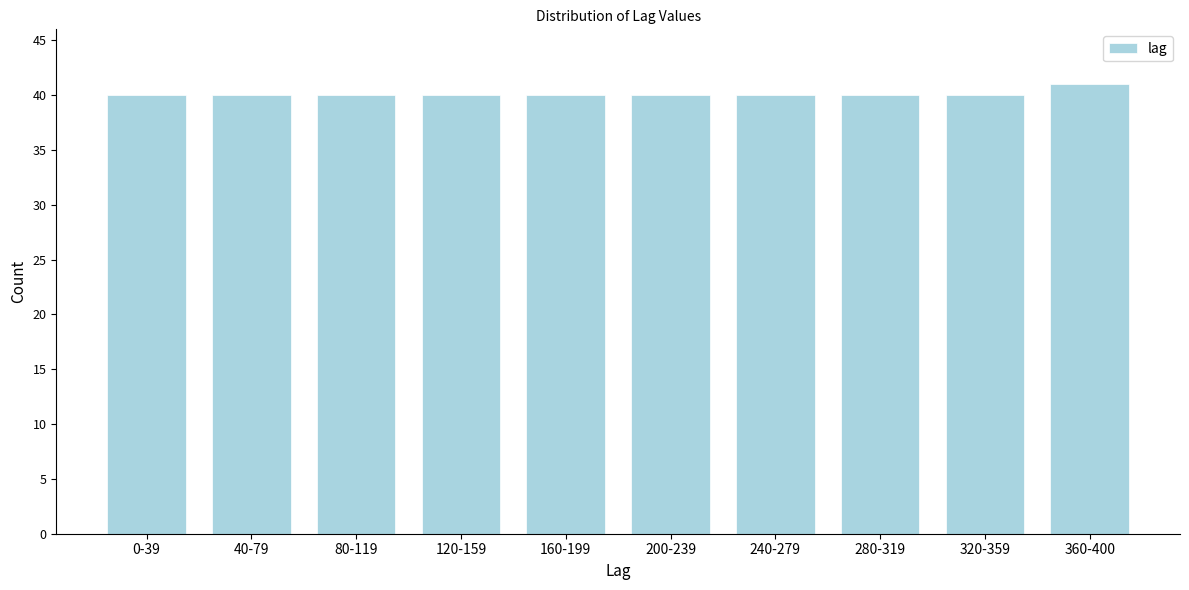

Reading right to left, extract all data points from this chart.

360-400=41	320-359=40	280-319=40	240-279=40	200-239=40	160-199=40	120-159=40	80-119=40	40-79=40	0-39=40